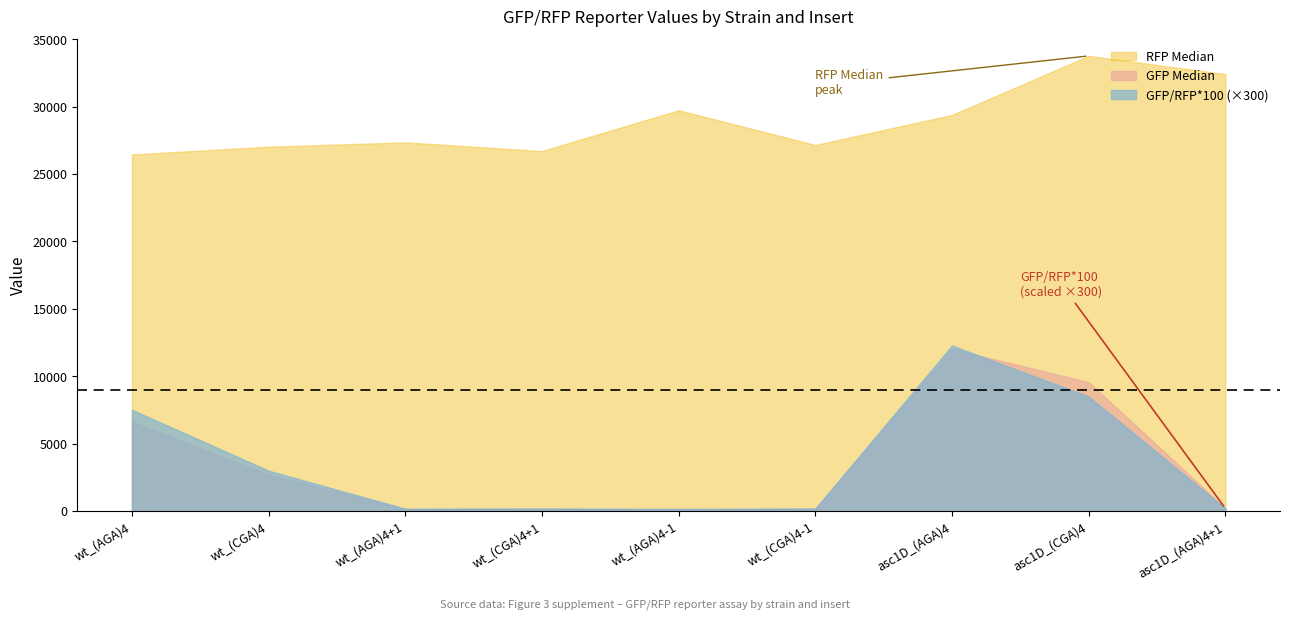

What is the sum of the RFP Median values at wt_(AGA)4-1 and asc1D_(AGA)4+1?

62139.0